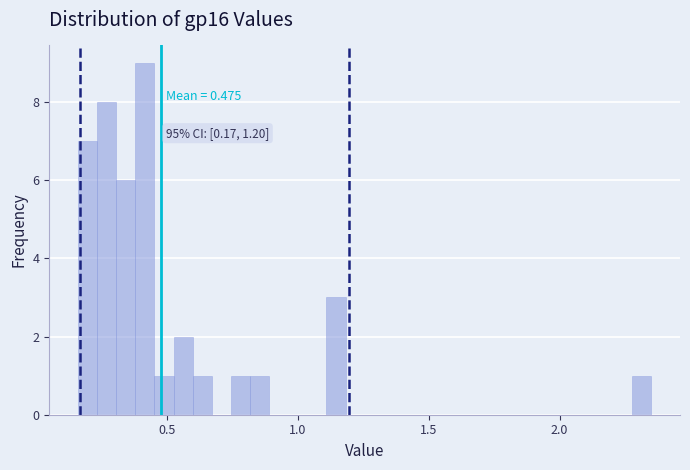

Read against the x-axis, roughly where is the centre of the tallest bar?

0.40